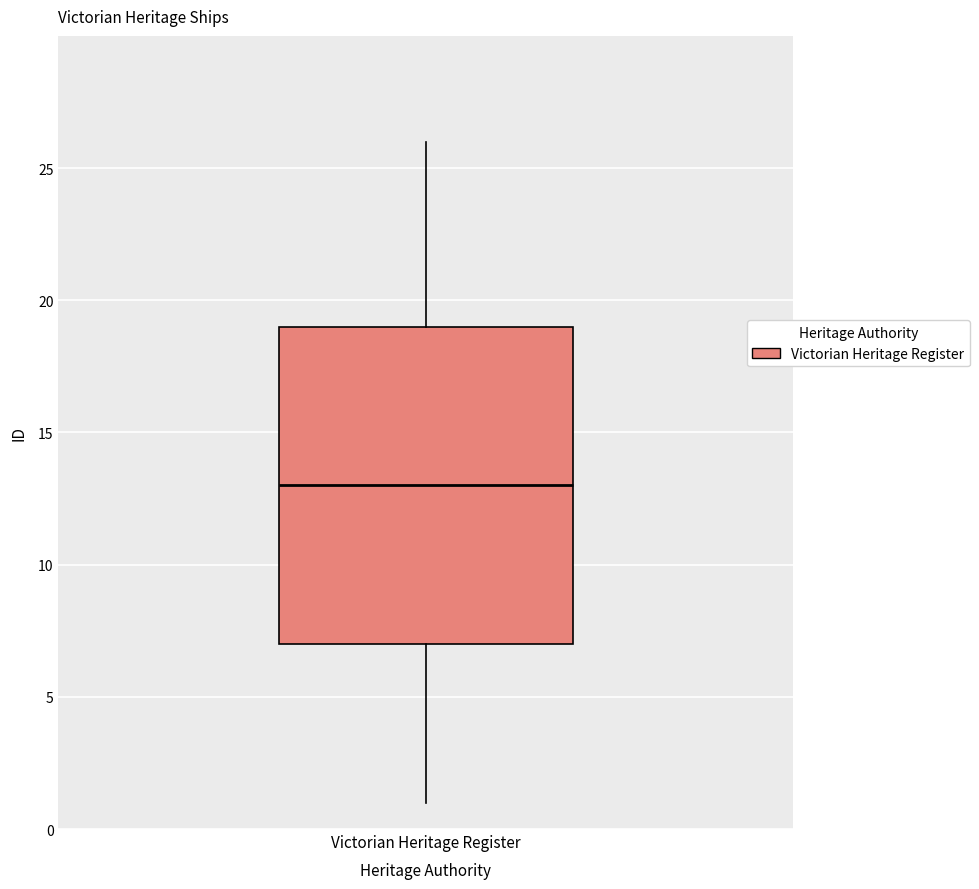

Transcribe this box plot: give where the median line is, the range the box spans, and where the two whiskers end, as read against the y-axis. The values are not printed on the chart, so give them approximately, as read against the axis.

median 13, box 7 to 19, whiskers 1 to 26